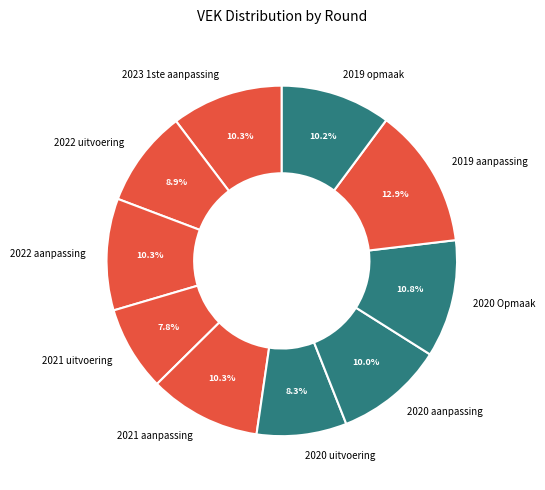

To the nearest percent, what portion does 2019 opmaak represent?

10%